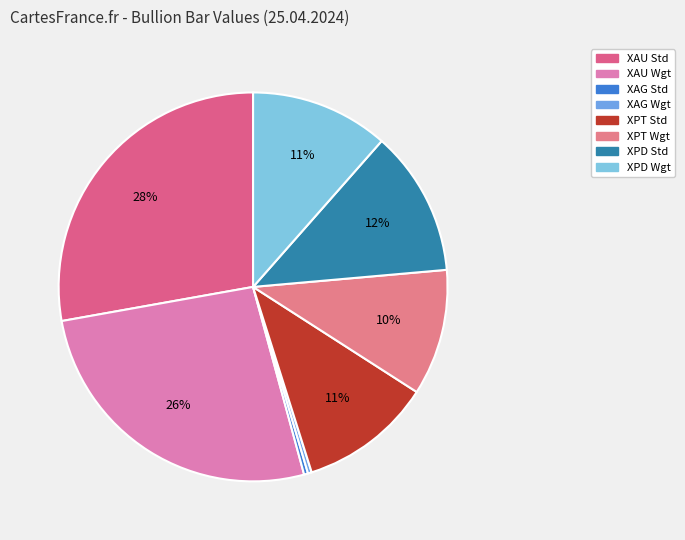

How many segments does this pie chart have?

8